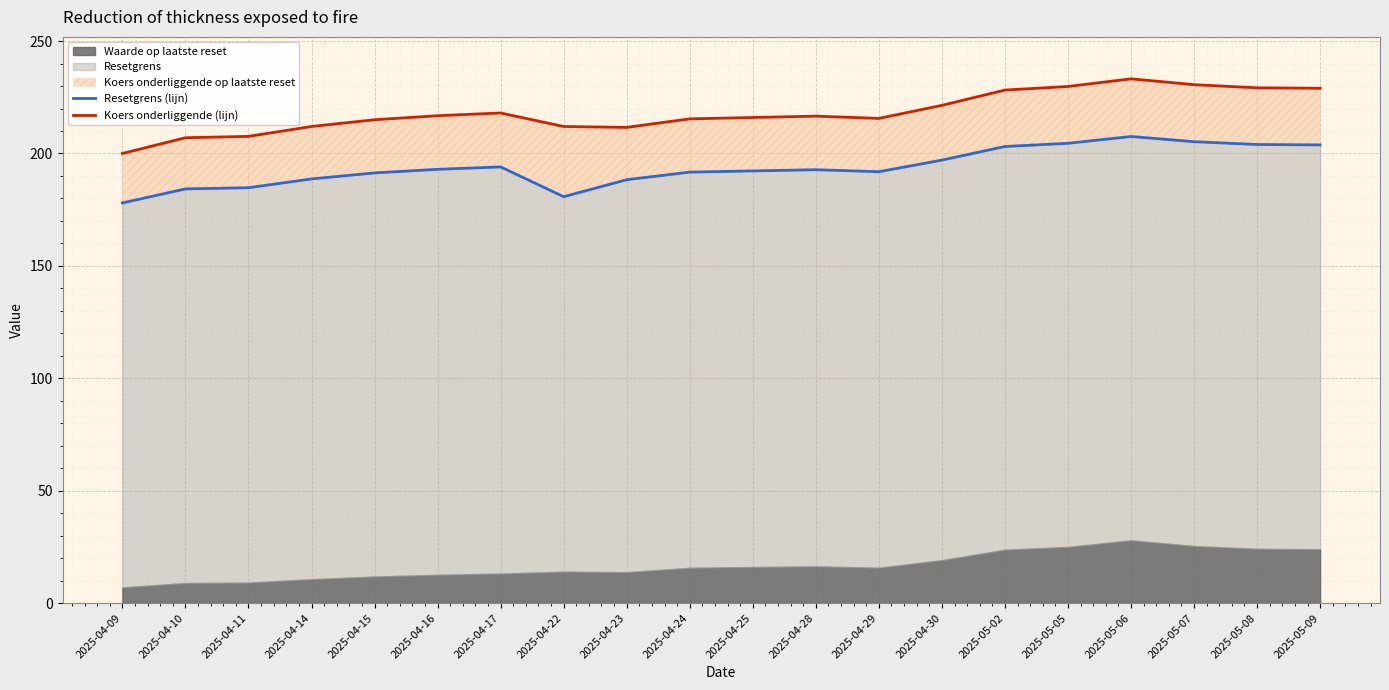

What value does the Koers onderliggende (lijn) series have at 2025-04-10?

207.0